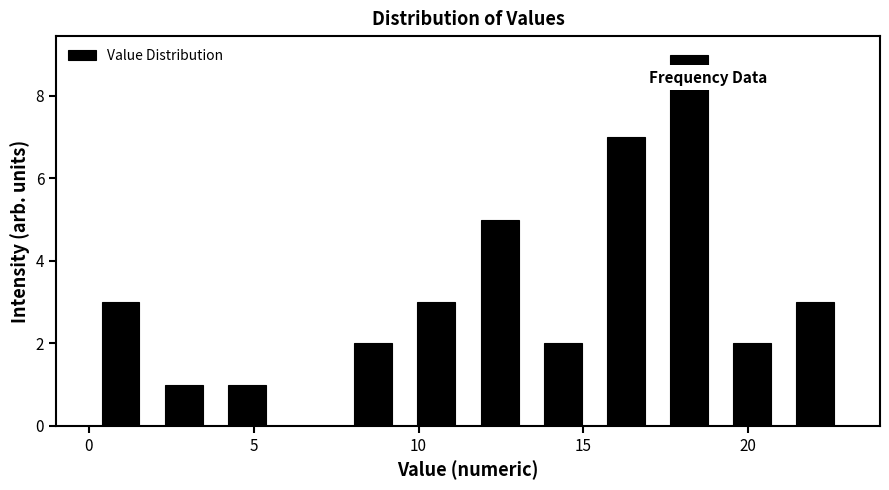

Around what value on the x-axis is the tallest bar? Give the approximate position of its centre, as read against the axis.

18.0